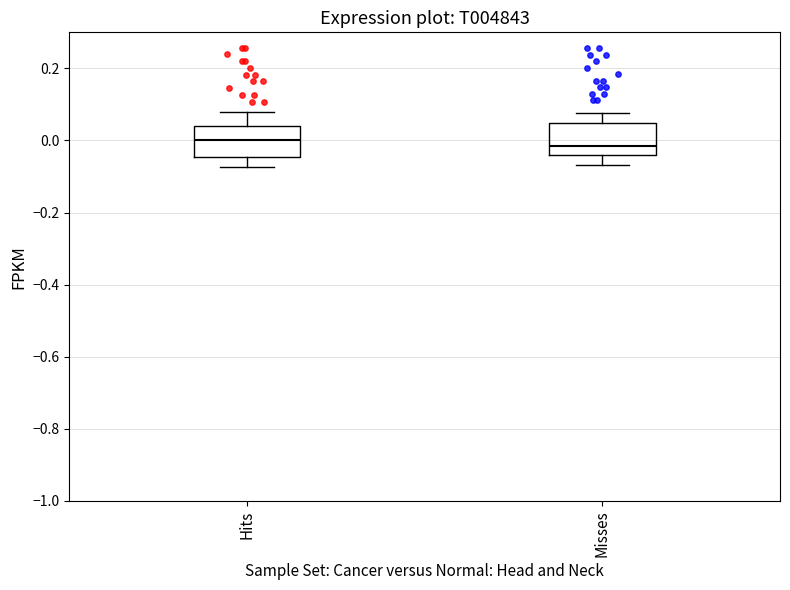

Reading left to right, transcribe this box plot: for each box, give where its median line is, the range the box spans, and where its two whiskers end, as read against the y-axis. The values are not printed on the chart, so give them approximately, as read against the axis.

Hits: median 0.00, box -0.04 to 0.04, whiskers -0.08 to 0.08
Misses: median -0.02, box -0.04 to 0.04, whiskers -0.06 to 0.08